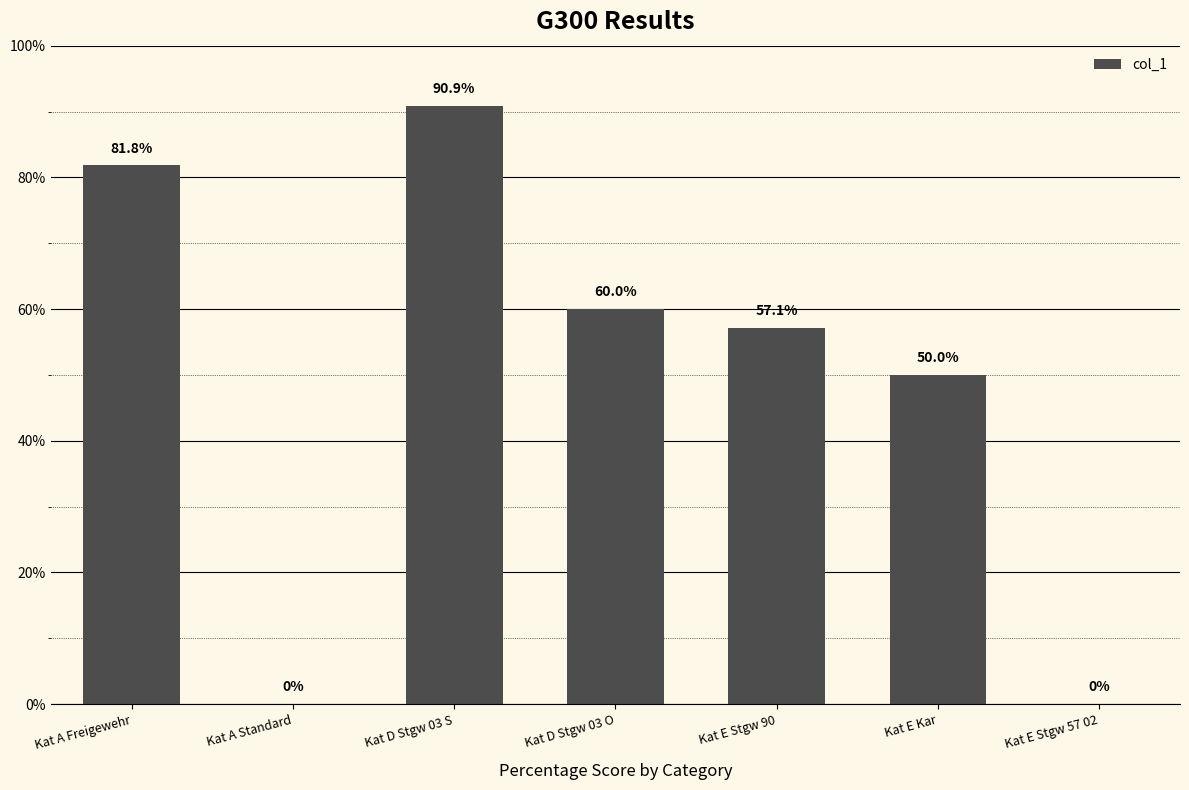

The value at Kat E Stgw 57 02 is 0.0. True or false?

True